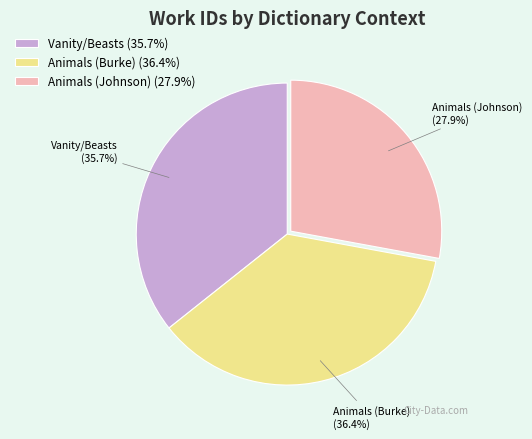

Which slice is the largest?

Animals (Burke)